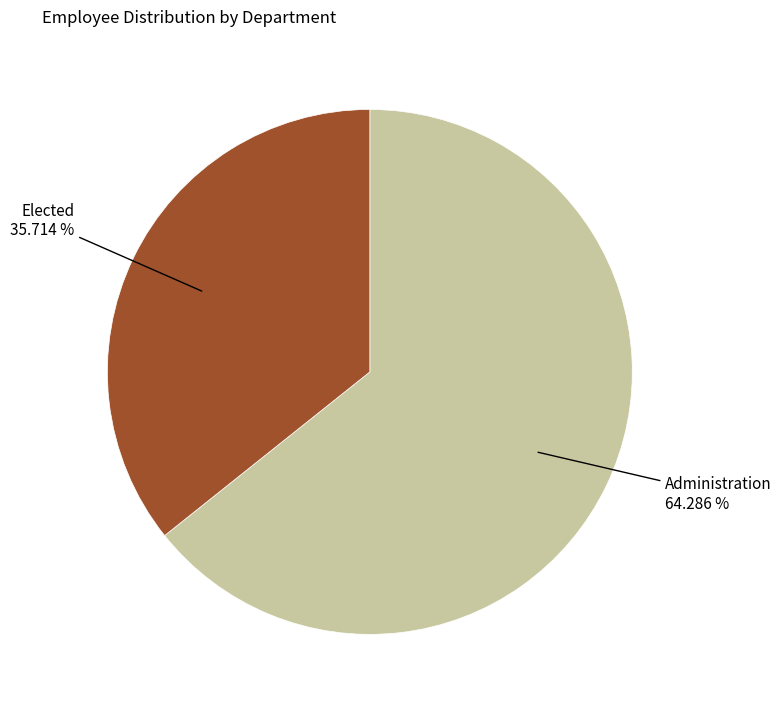

Is there a majority slice in this chart?

Yes